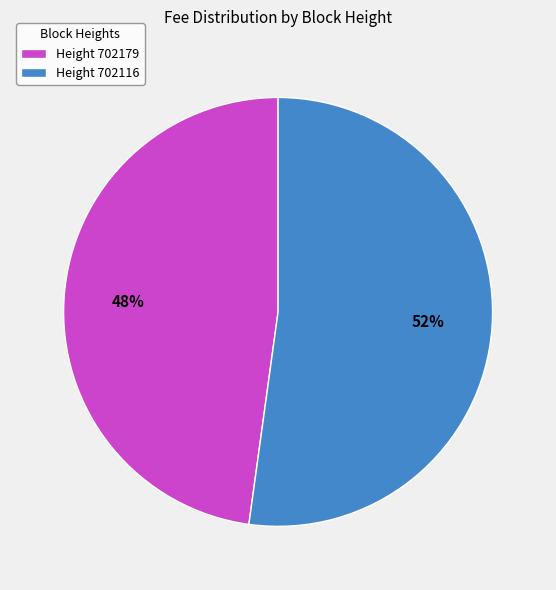

True or false: Height 702179 accounts for 60% of the total.

False